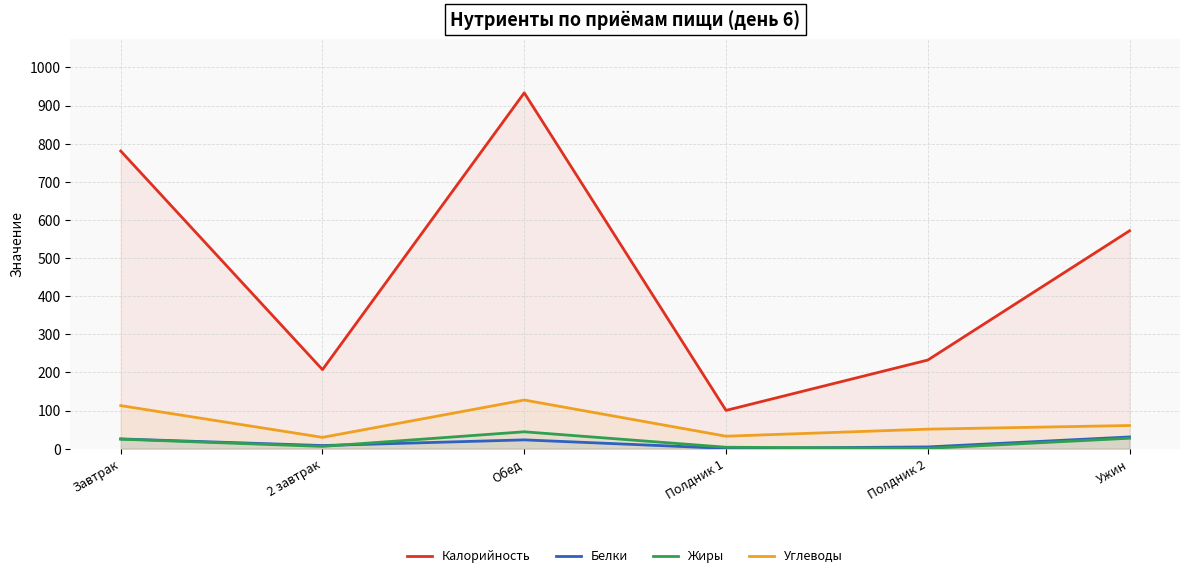

Which series has the largest total across all categories?

Калорийность